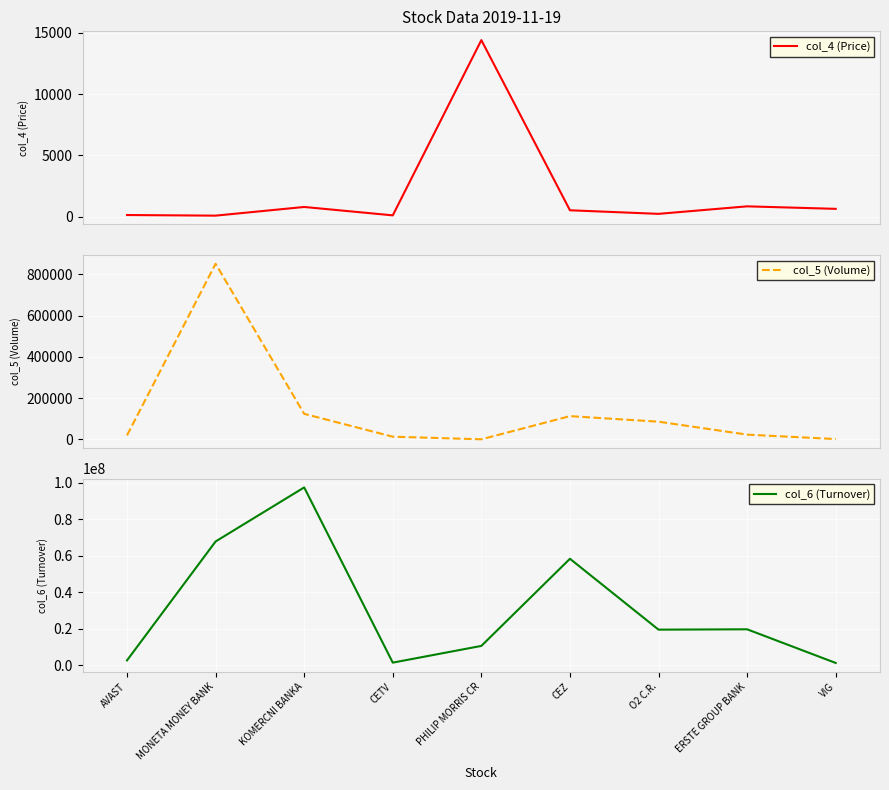

Reading left to right, transcribe all the data shown in this chart.

col_4 (Price): AVAST=130.0	MONETA MONEY BANK=79.6	KOMERCNI BANKA=787.0	CETV=102.6	PHILIP MORRIS CR=14400.0	CEZ=517.0	O2 C.R.=225.5	ERSTE GROUP BANK=838.0	VIG=633.5
col_5 (Volume): AVAST=19765.0	MONETA MONEY BANK=850548.0	KOMERCNI BANKA=123930.0	CETV=13335.0	PHILIP MORRIS CR=732.0	CEZ=112909.0	O2 C.R.=85952.0	ERSTE GROUP BANK=23325.0	VIG=1870.0
col_6 (Turnover): AVAST=2592950.0	MONETA MONEY BANK=67733610.4	KOMERCNI BANKA=97334437.5	CETV=1366020.8	PHILIP MORRIS CR=10523240.0	CEZ=58252936.5	O2 C.R.=19428403.5	ERSTE GROUP BANK=19621269.6	VIG=1186161.0